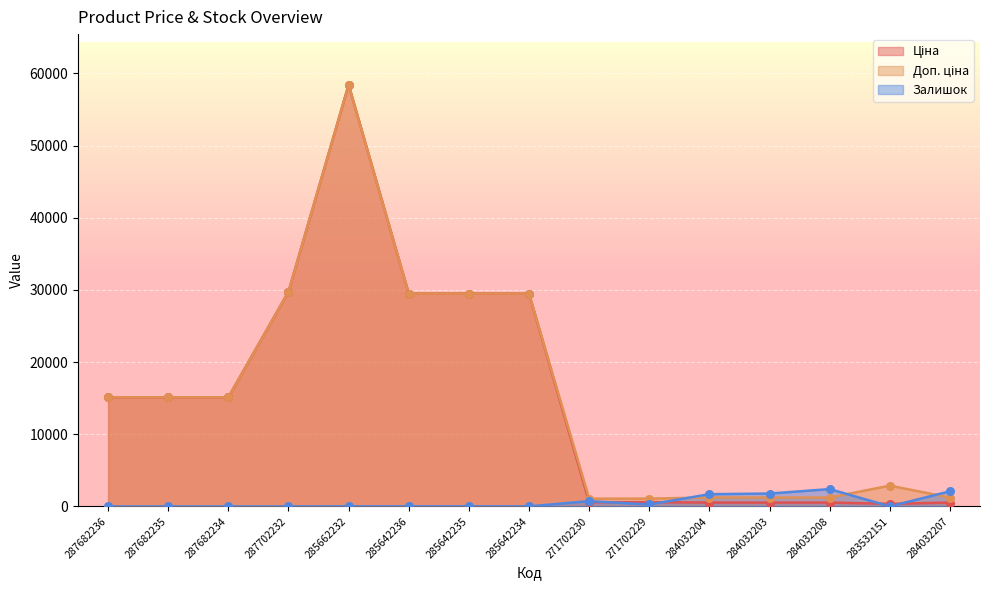

Which series has the largest total across all categories?

Доп. ціна